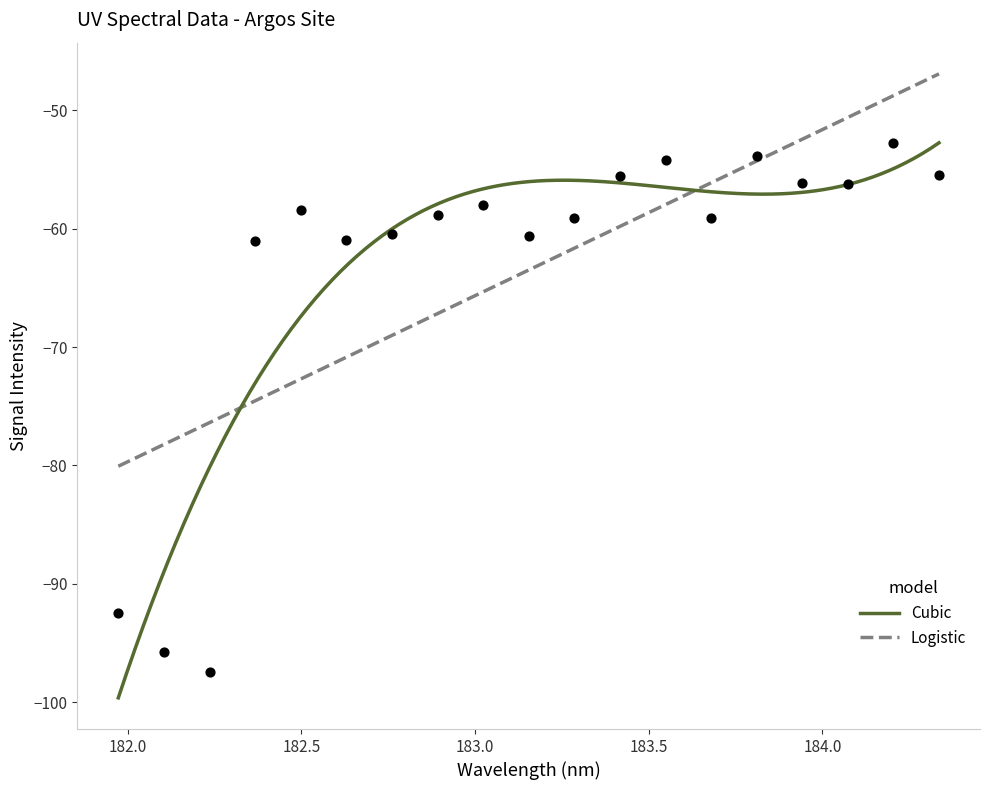

What is the highest value of the Cubic series?

-52.8